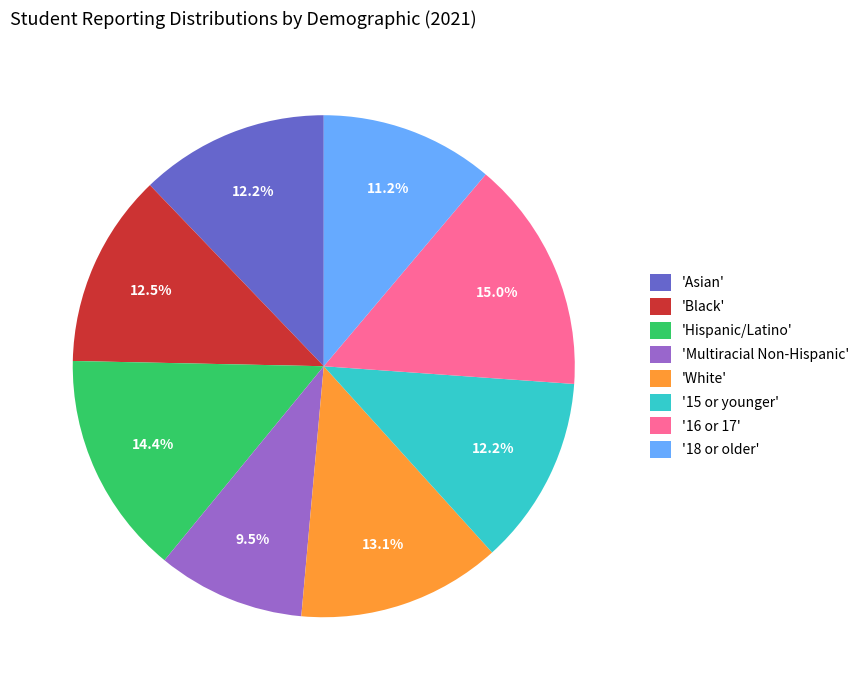

How many slices are in this pie chart?

8